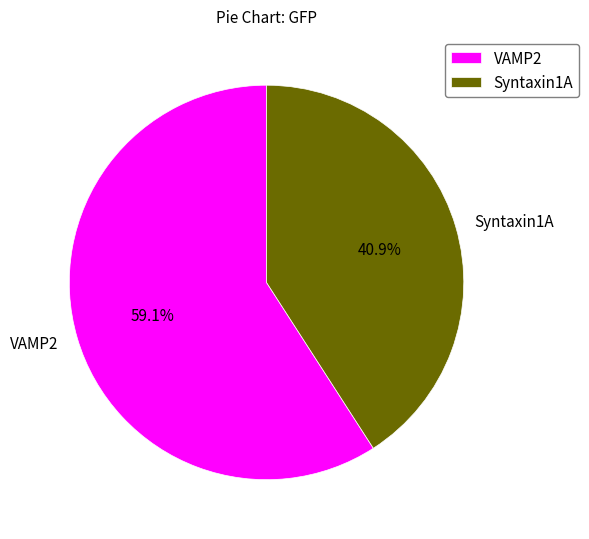

Is Syntaxin1A the majority of the pie?

No